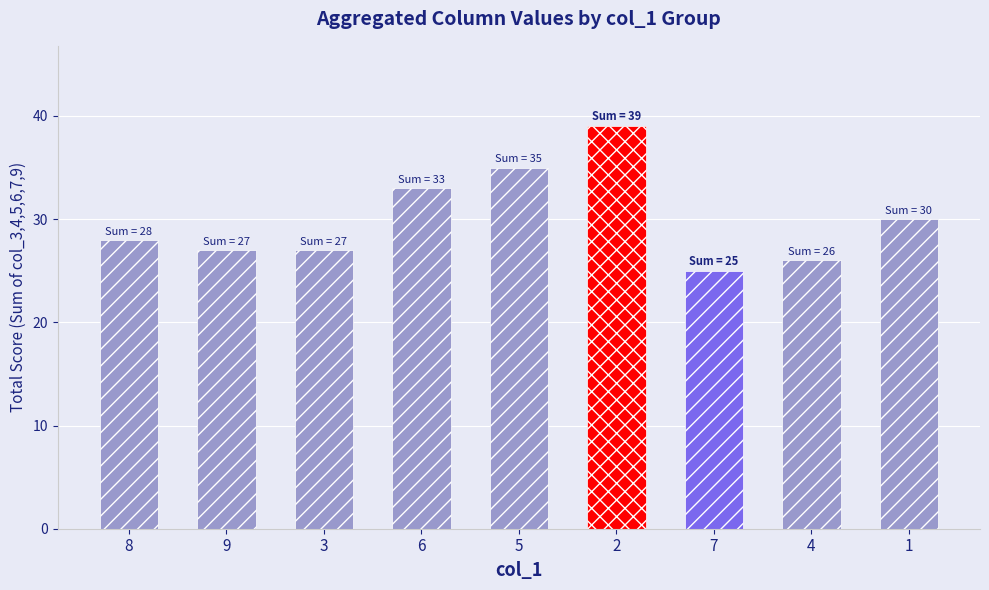

What is the average value?

30